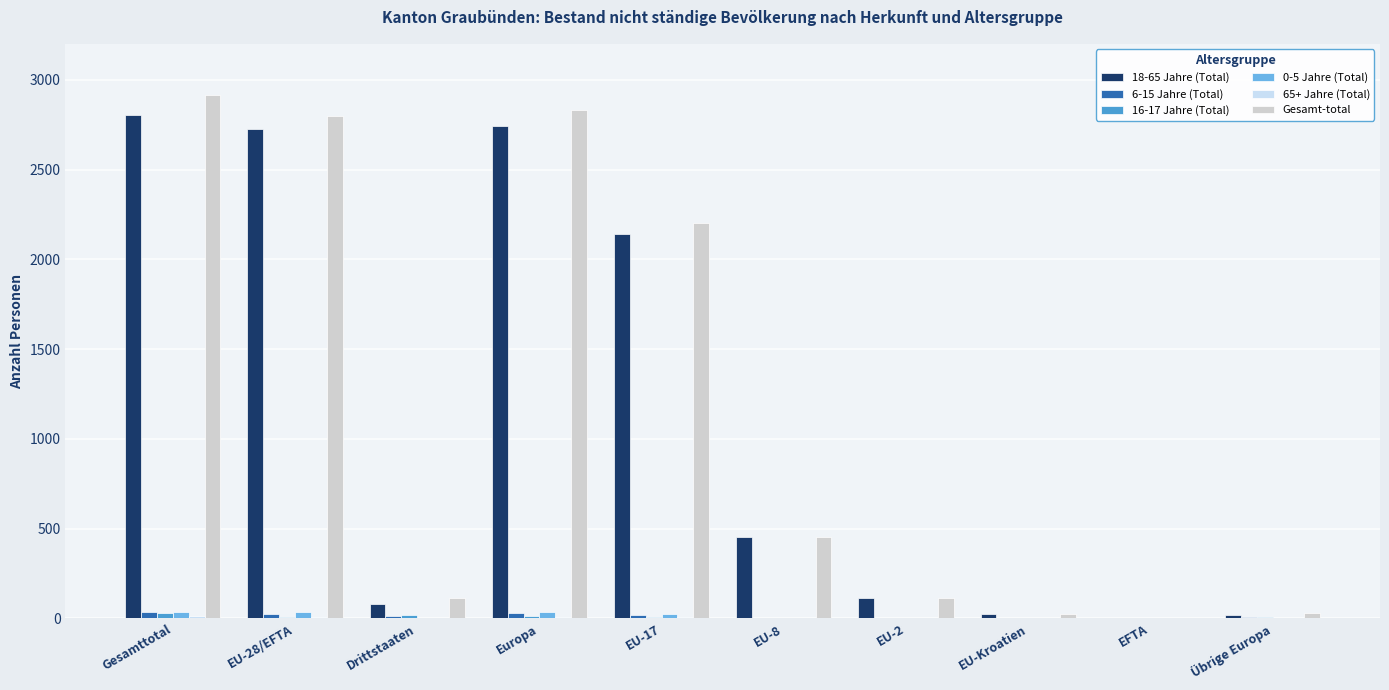

What is the spread (max minus min) of values at EU-Kroatien?

23